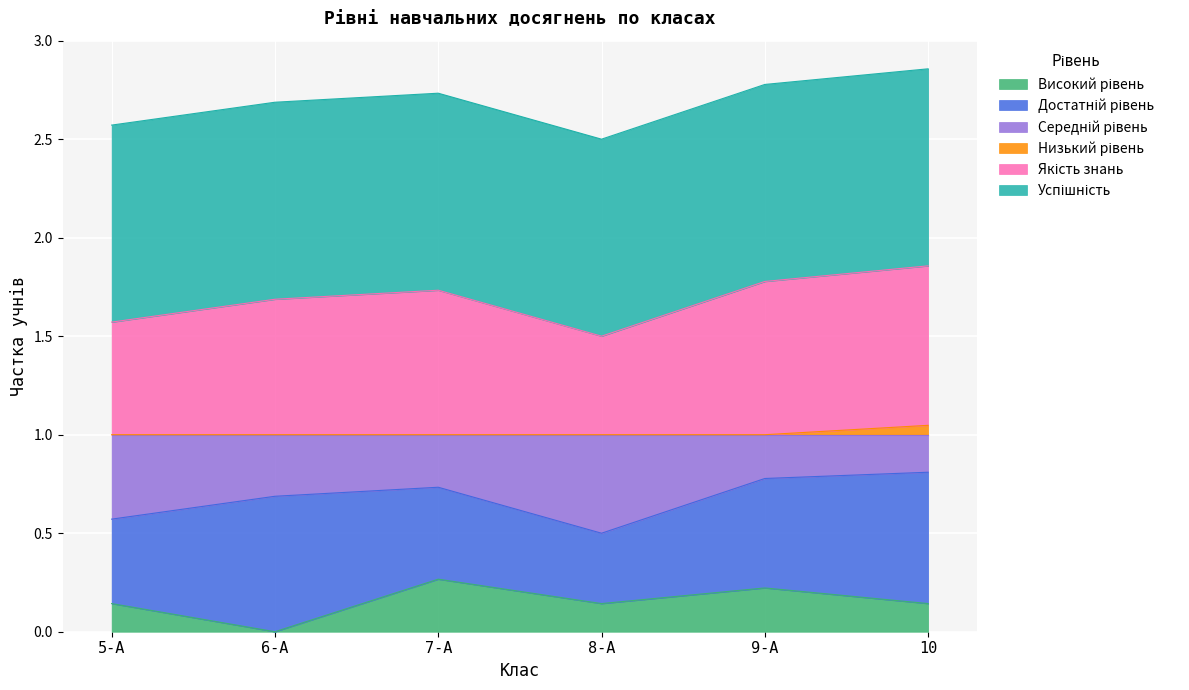

What is the label of the 1st point from the right?

10